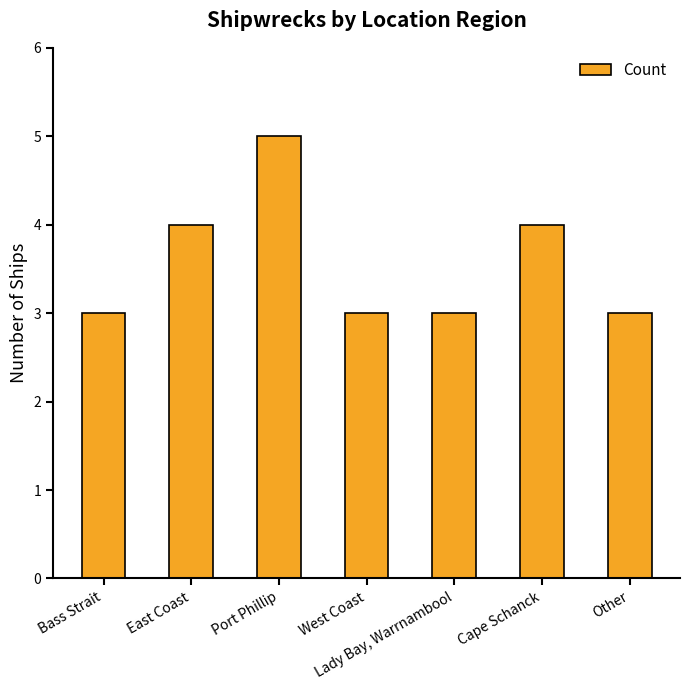

What is the value of the 7th bar from the left?

3